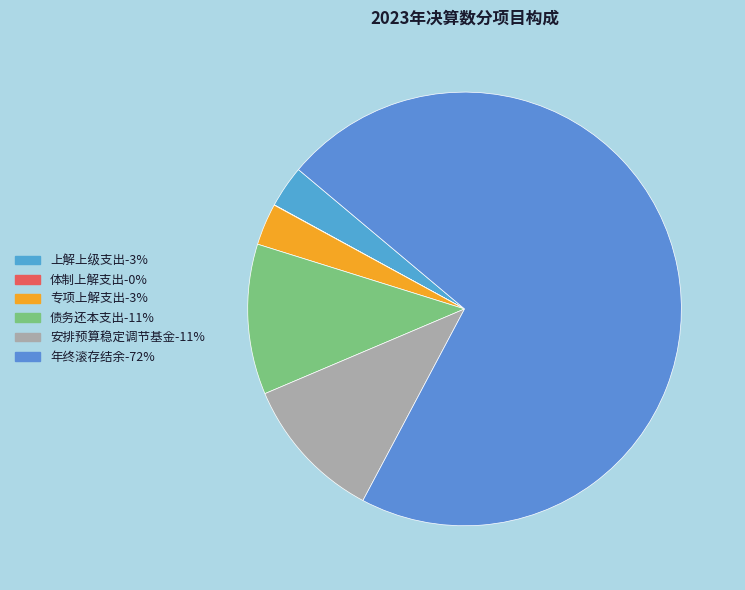

To the nearest percent, what percentage of the pie is 专项上解支出?

3%